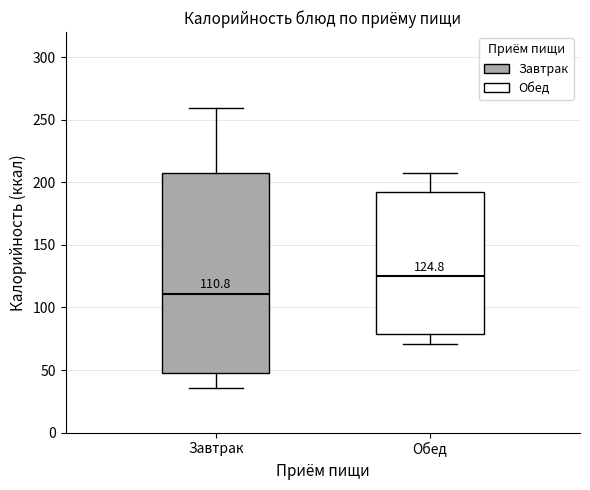

Comparing the boxes themselves (not the whiskers), which one is the tallest?

Завтрак